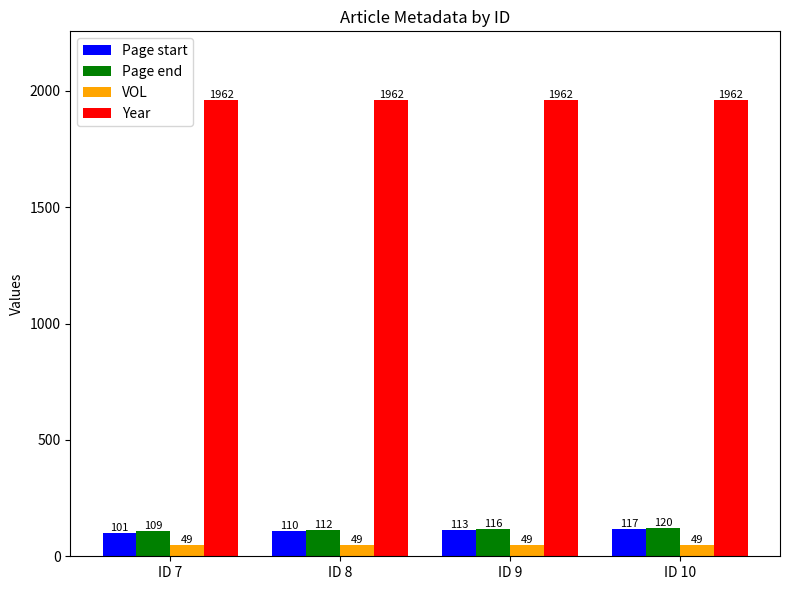

What is the difference between the second highest and minimum values in the Page start series?

12